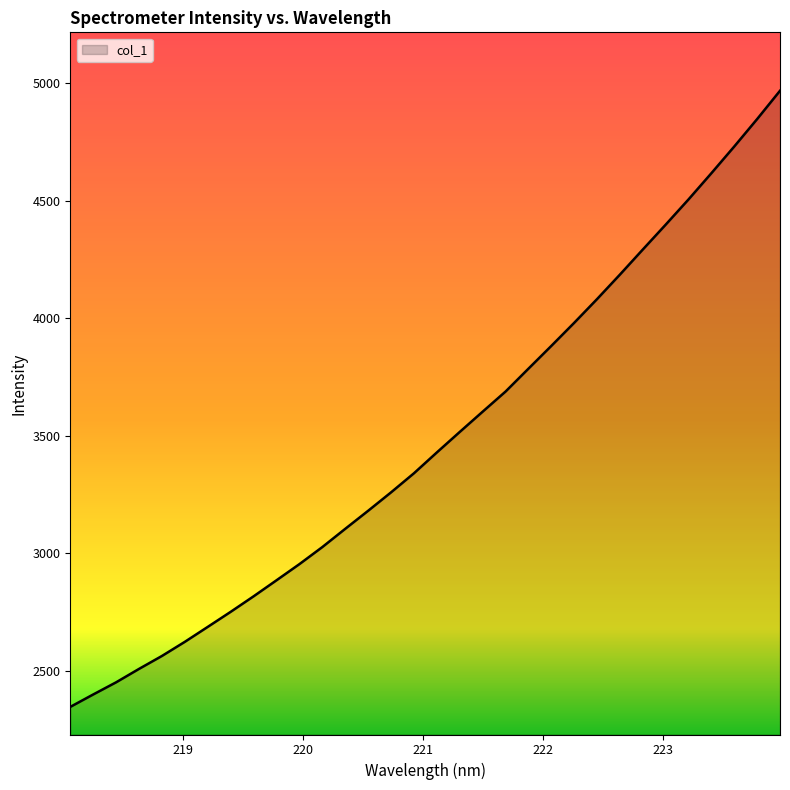

What is the difference between the maximum and minimum values?

2619.2